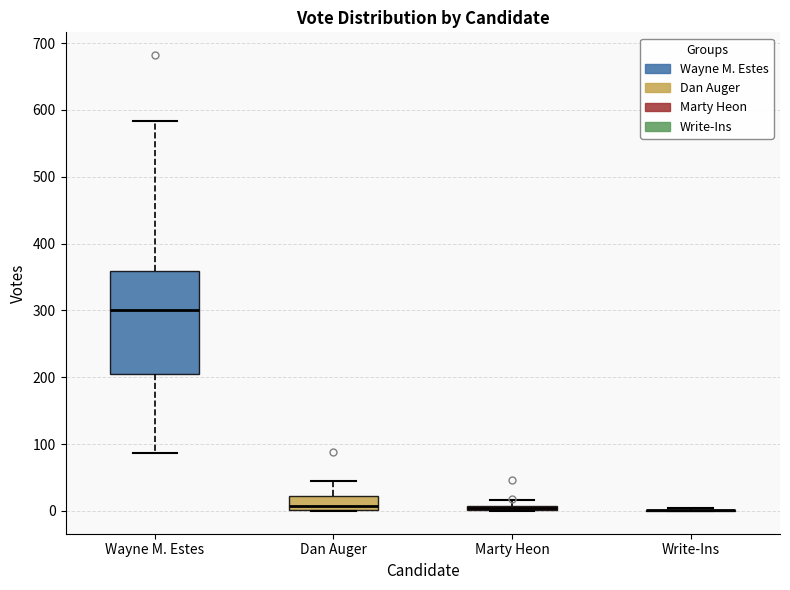

Which box is the tallest, from its lower edge to its upper edge?

Wayne M. Estes